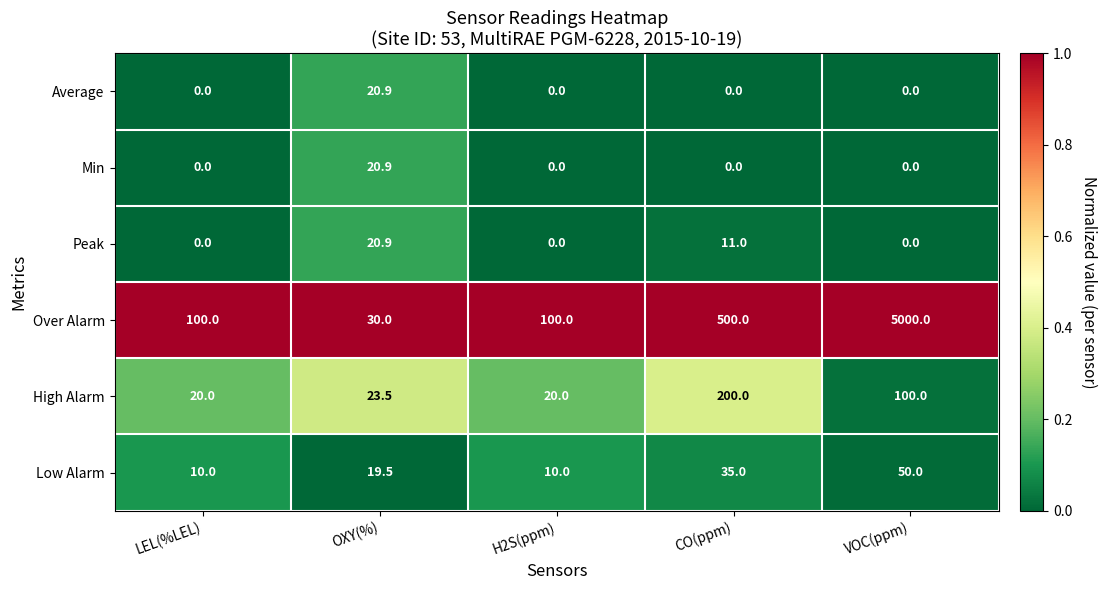

Reading left to right, extract all data points from this chart.

Average: LEL(%LEL)=0.0	OXY(%)=20.9	H2S(ppm)=0.0	CO(ppm)=0.0	VOC(ppm)=0.0
Min: LEL(%LEL)=0.0	OXY(%)=20.9	H2S(ppm)=0.0	CO(ppm)=0.0	VOC(ppm)=0.0
Peak: LEL(%LEL)=0.0	OXY(%)=20.9	H2S(ppm)=0.0	CO(ppm)=11.0	VOC(ppm)=0.0
Over Alarm: LEL(%LEL)=100.0	OXY(%)=30.0	H2S(ppm)=100.0	CO(ppm)=500.0	VOC(ppm)=5000.0
High Alarm: LEL(%LEL)=20.0	OXY(%)=23.5	H2S(ppm)=20.0	CO(ppm)=200.0	VOC(ppm)=100.0
Low Alarm: LEL(%LEL)=10.0	OXY(%)=19.5	H2S(ppm)=10.0	CO(ppm)=35.0	VOC(ppm)=50.0